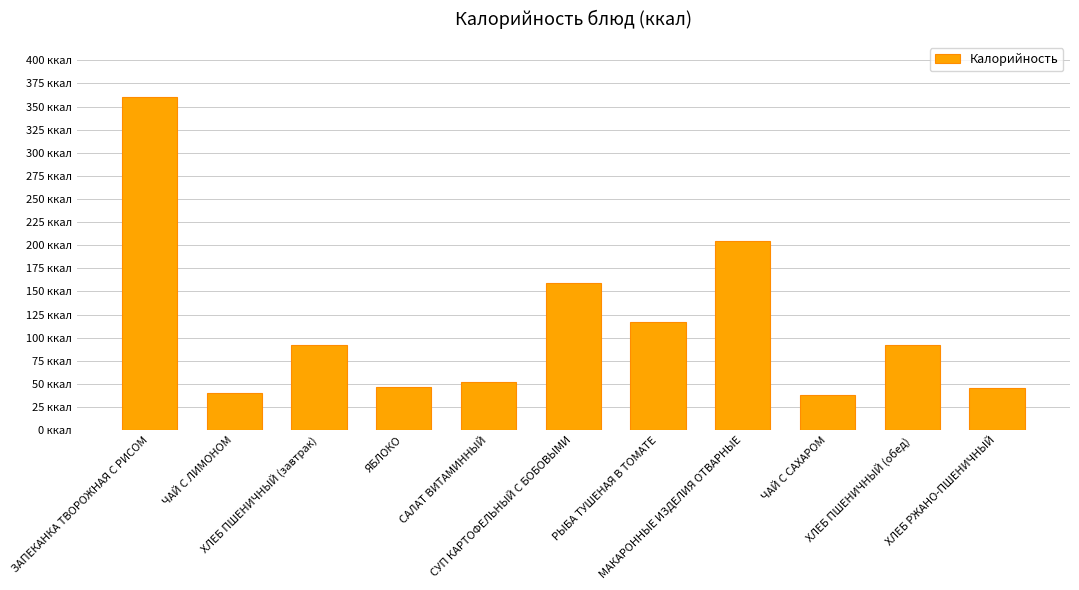

What is the change in value from ХЛЕБ ПШЕНИЧНЫЙ (завтрак) to ЯБЛОКО?

-44.9